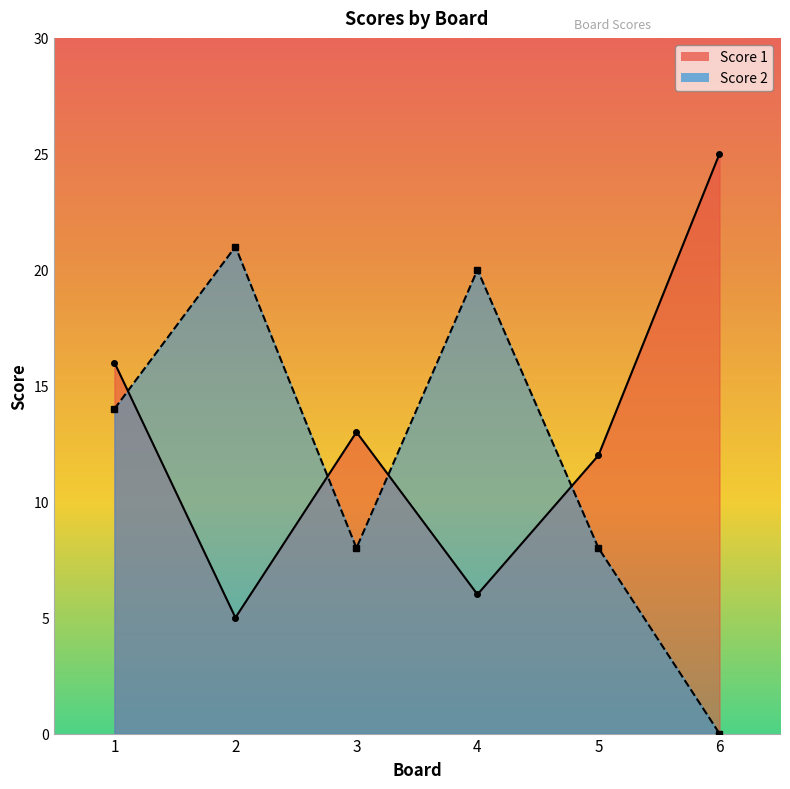

In Score 2, how many points are lower than both neighbors (excluding endpoints)?

1